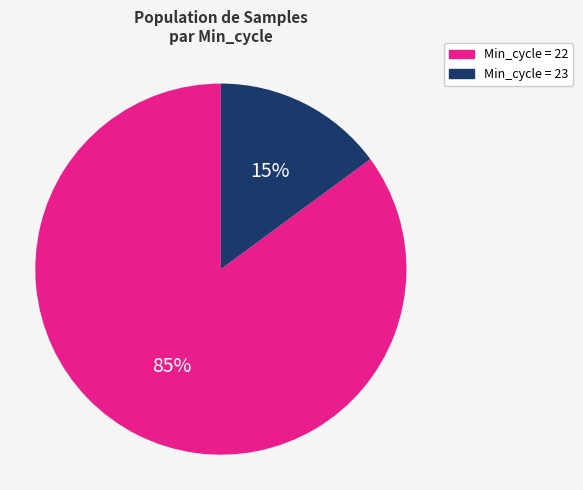

Which slice is the smallest?

Min_cycle = 23